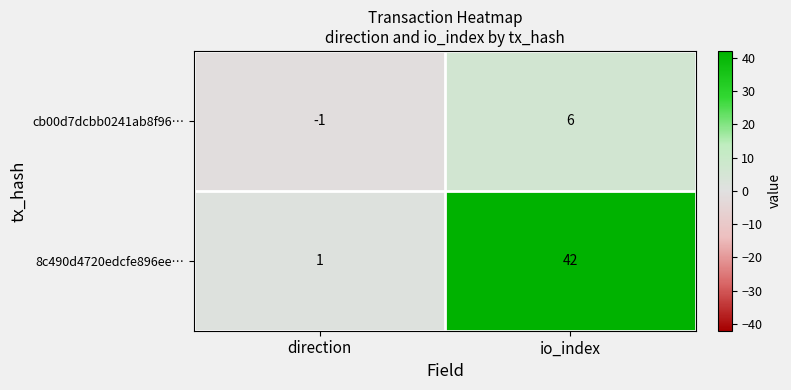

Is it true that 8c490d4720edcfe896ee… equals 42 at io_index?

True